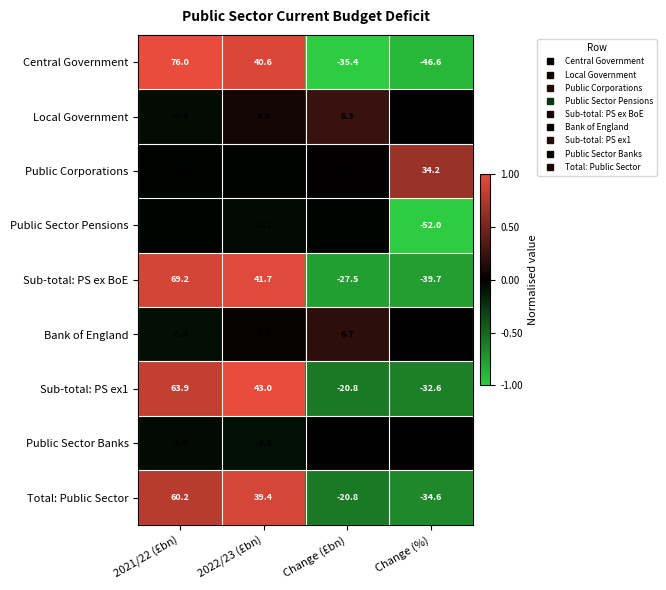

Which series has the largest total across all categories?

Sub-total: PS ex1